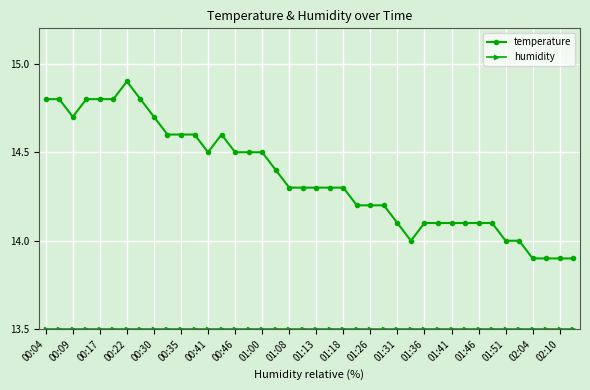

What is the value of the temperature point at the 37th from the left?

13.9